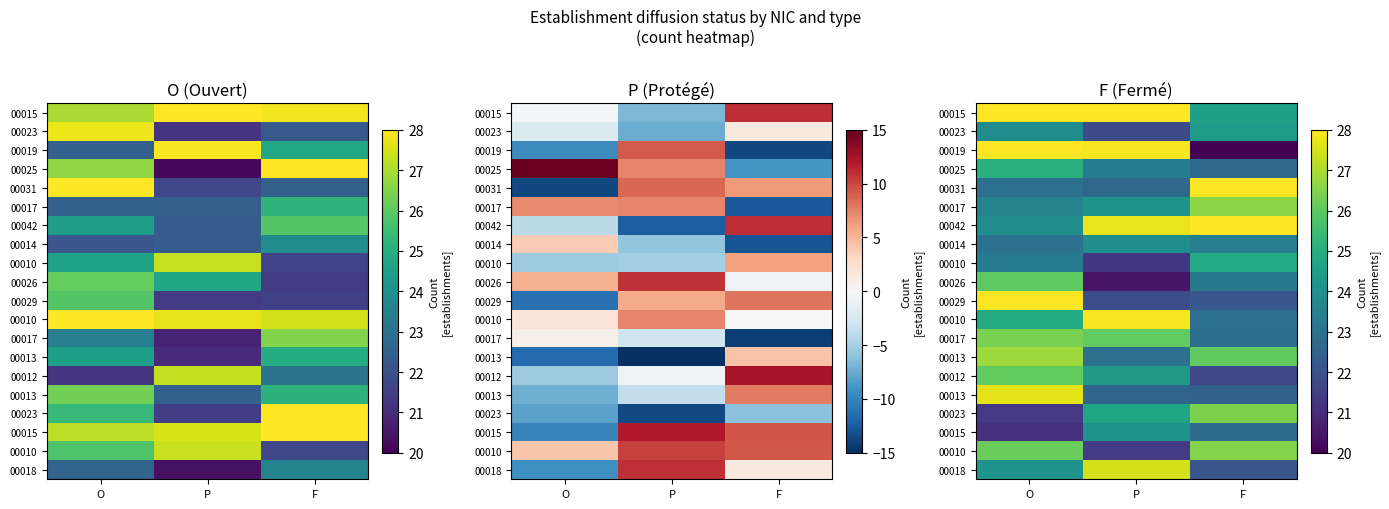

Between P and O, which is larger?

O